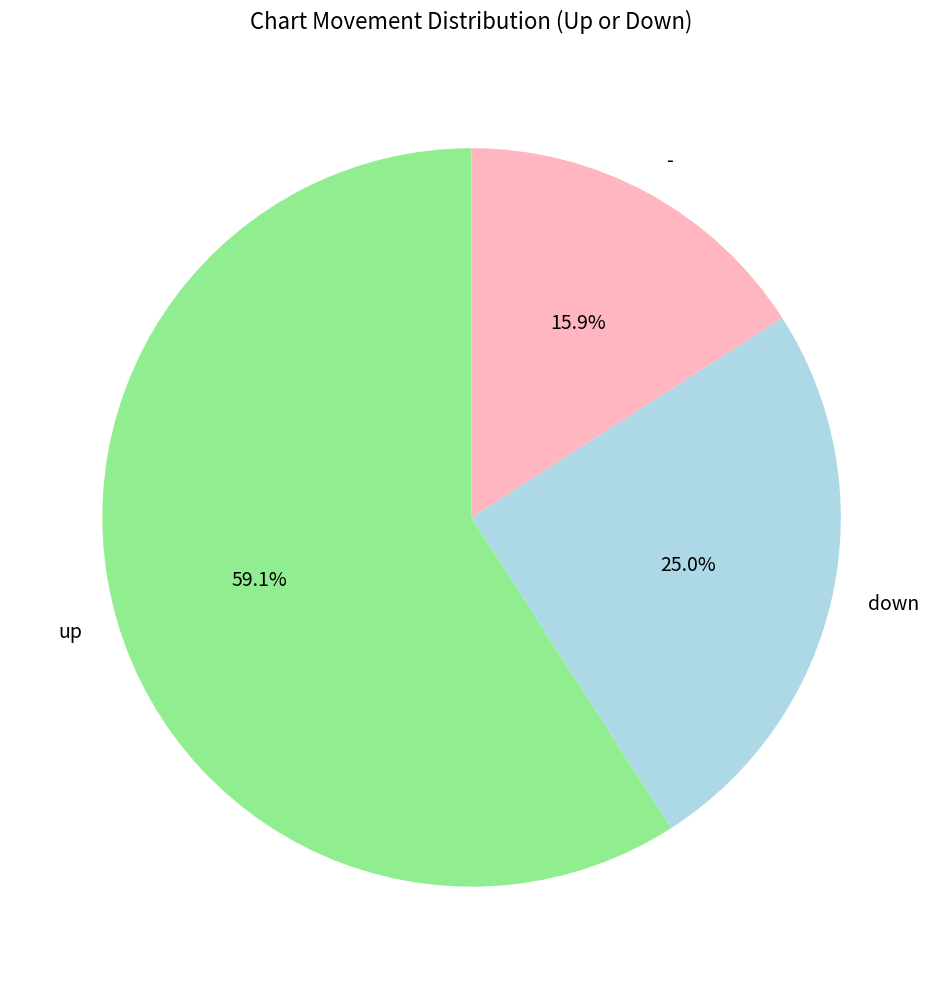

Is up the majority of the pie?

Yes